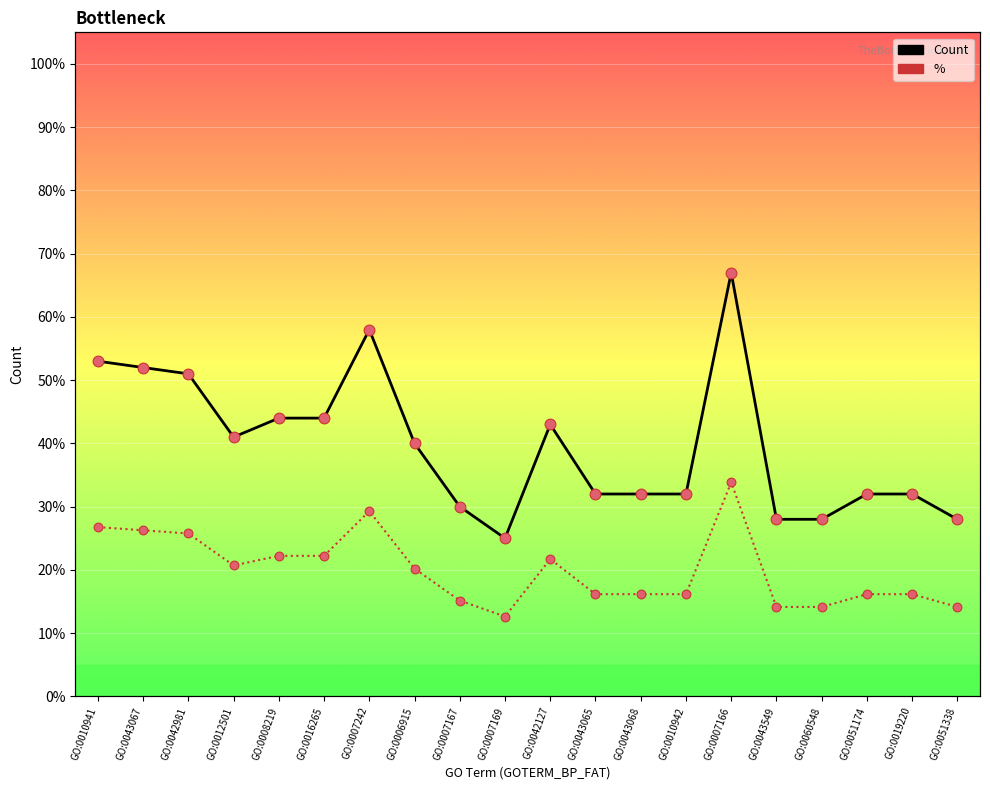

What is the total value across all series at GO:0007166?

100.8